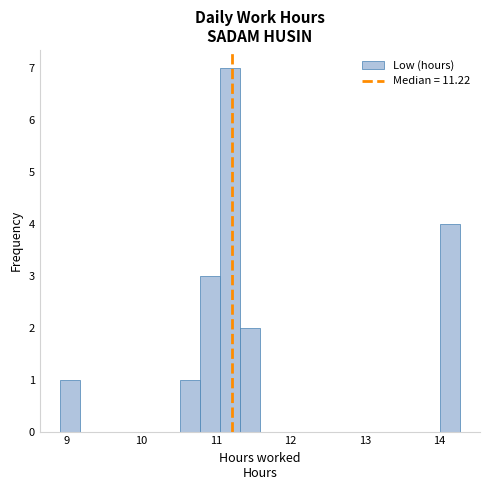

Read against the x-axis, roughly where is the centre of the tallest bar?

11.2